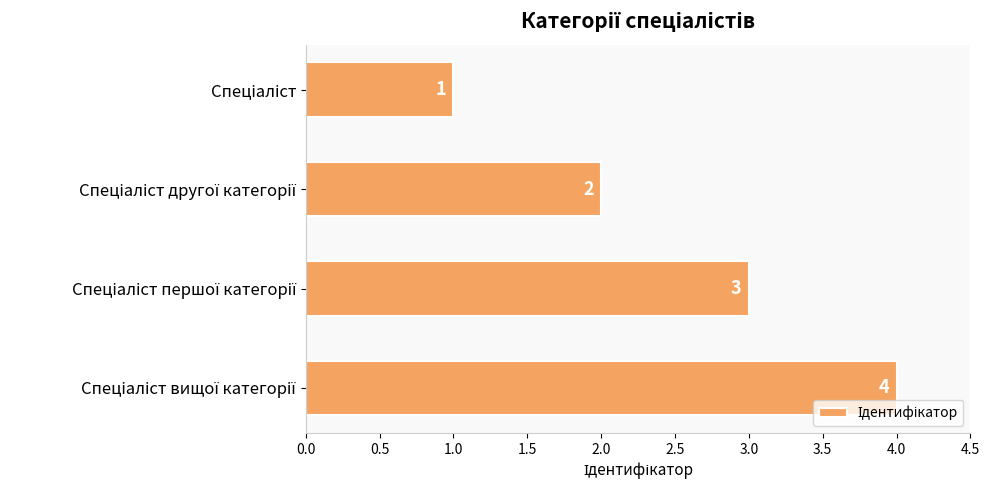

Count the values in the range 2 to 4.

3